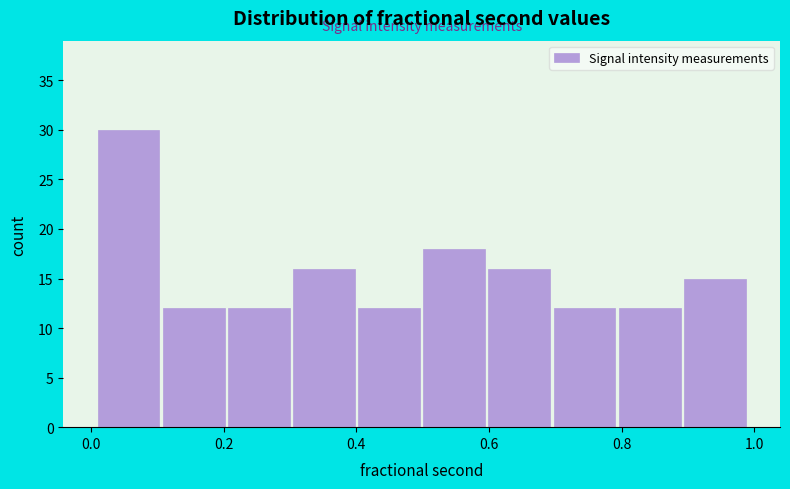

Reading left to right, list every bar in this chart as the range it spans on the x-axis followed by its height. Neither the bar edges nor the heights are printed on the chart, so give them approximately, as read against the axes.

0.00 to 0.10: 30
0.10 to 0.20: 12
0.20 to 0.30: 12
0.30 to 0.40: 16
0.40 to 0.50: 12
0.50 to 0.60: 18
0.60 to 0.70: 16
0.70 to 0.80: 12
0.80 to 0.90: 12
0.90 to 0.98: 15